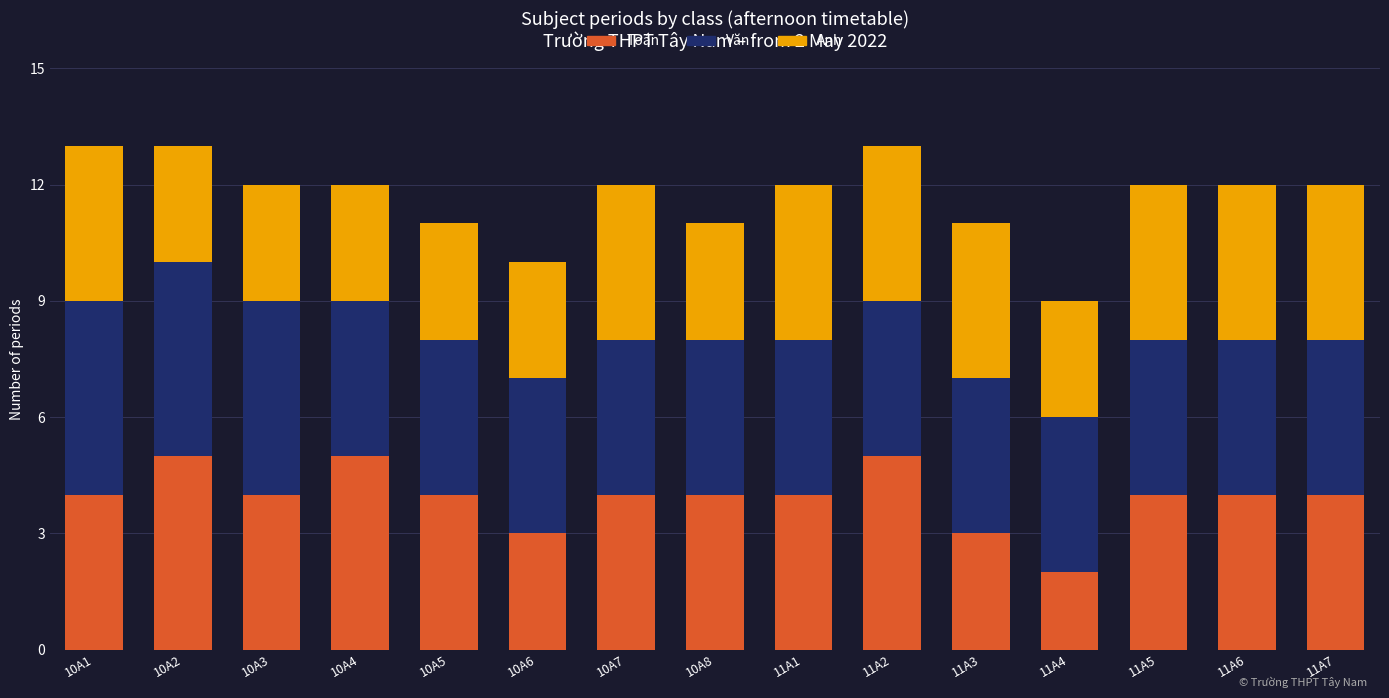

What is the highest value of the Toán series?

5